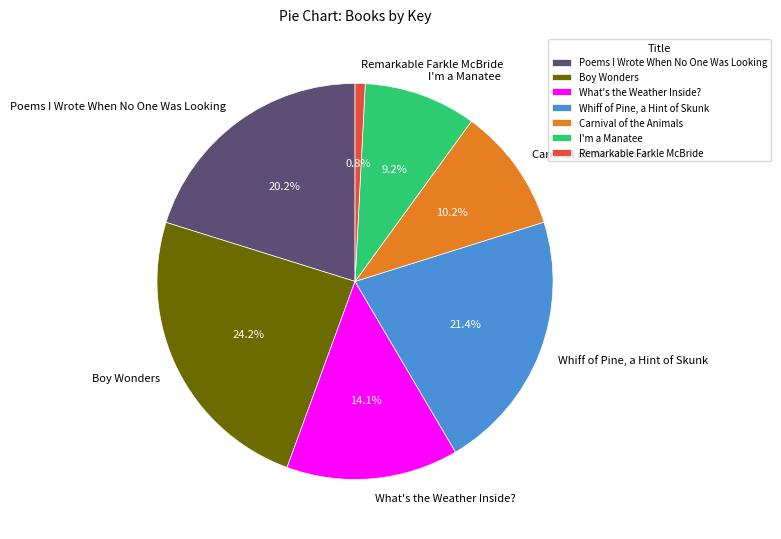

Does Carnival of the Animals represent more than half of the total?

No